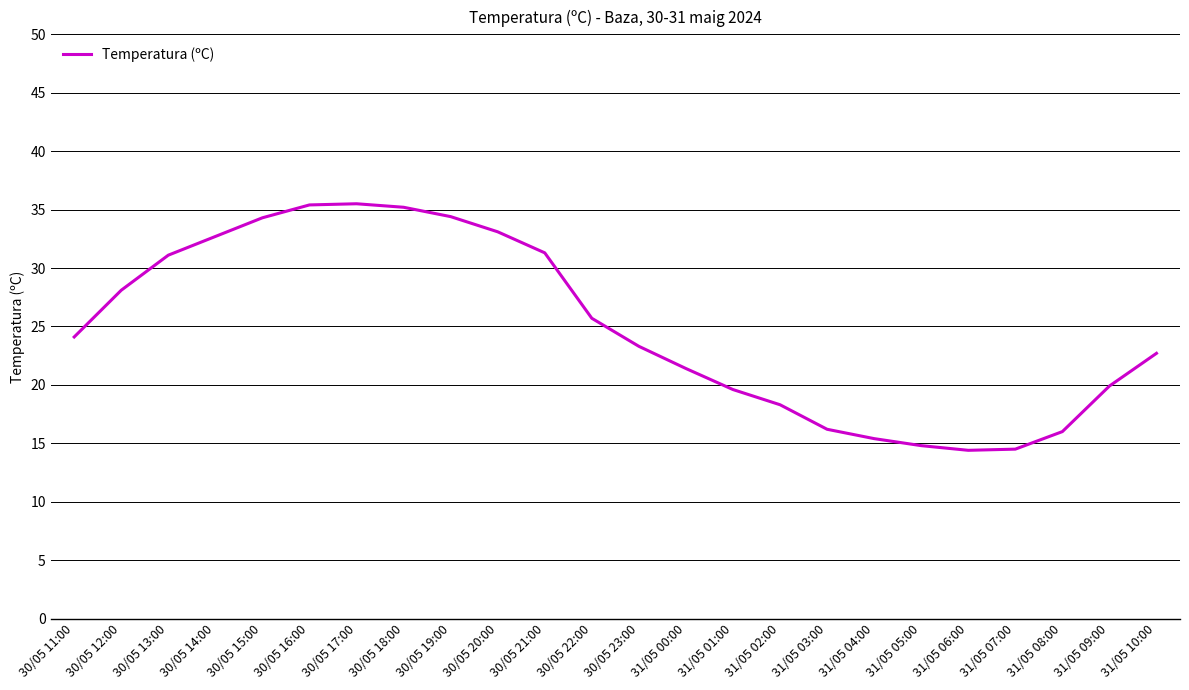

The chart shows a value of 32.2 at 31/05 10:00. True or false?

False